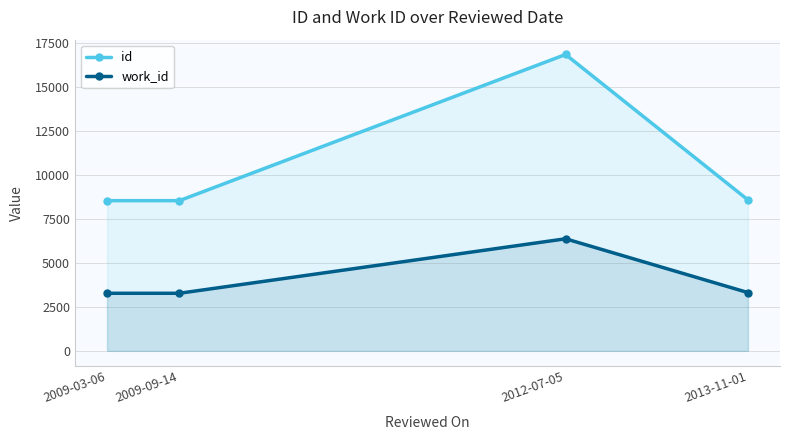

Where is the first local maximum for id?

2012-07-05